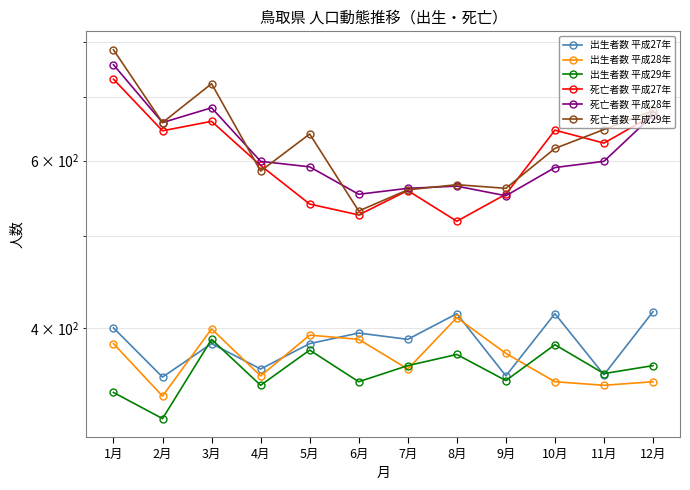

Which series has the widest spread of values?

死亡者数 平成29年